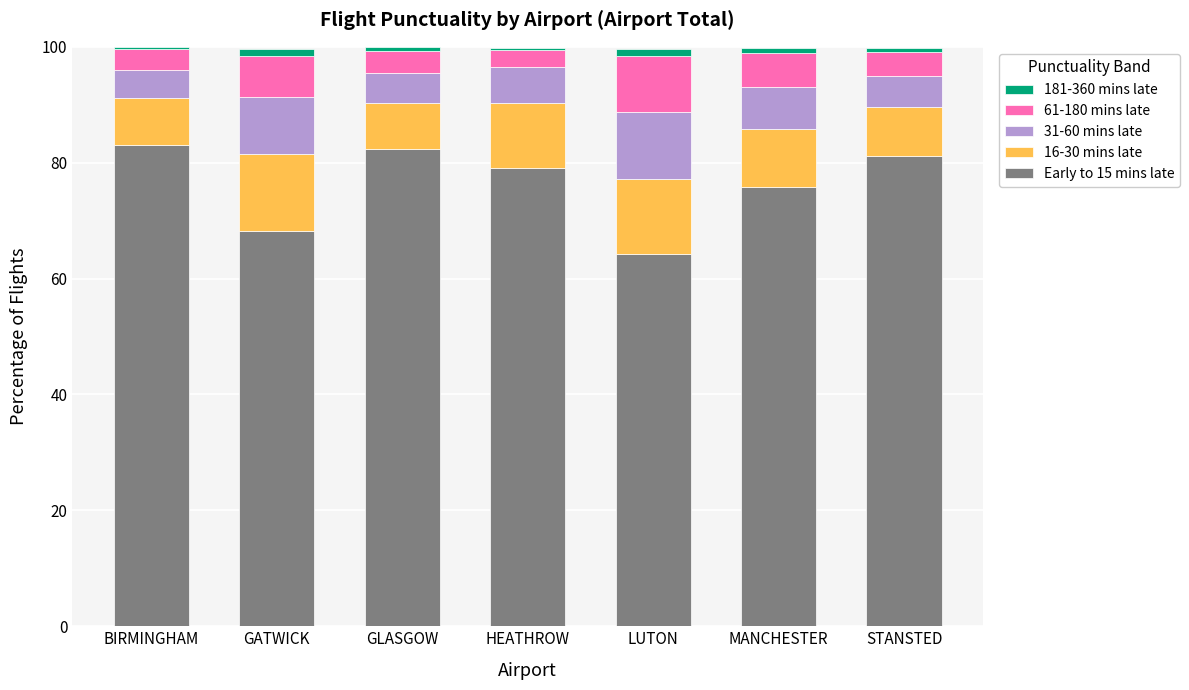

What is the minimum value for Early to 15 mins late?

64.2